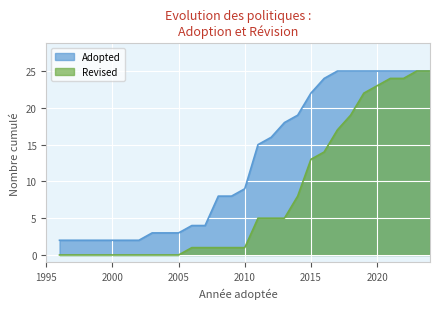

Rank the series by their maximum value, from highest to lowest.

Revised, Adopted